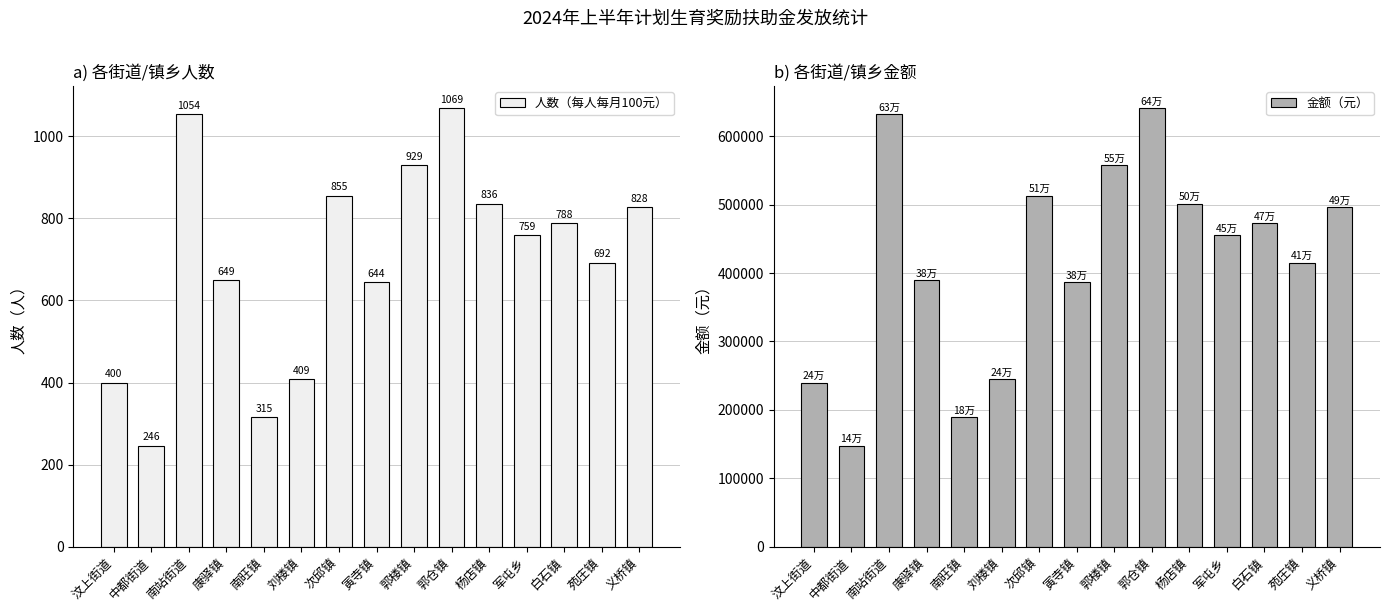

Between 杨店镇 and 南站街道, which is larger?

南站街道